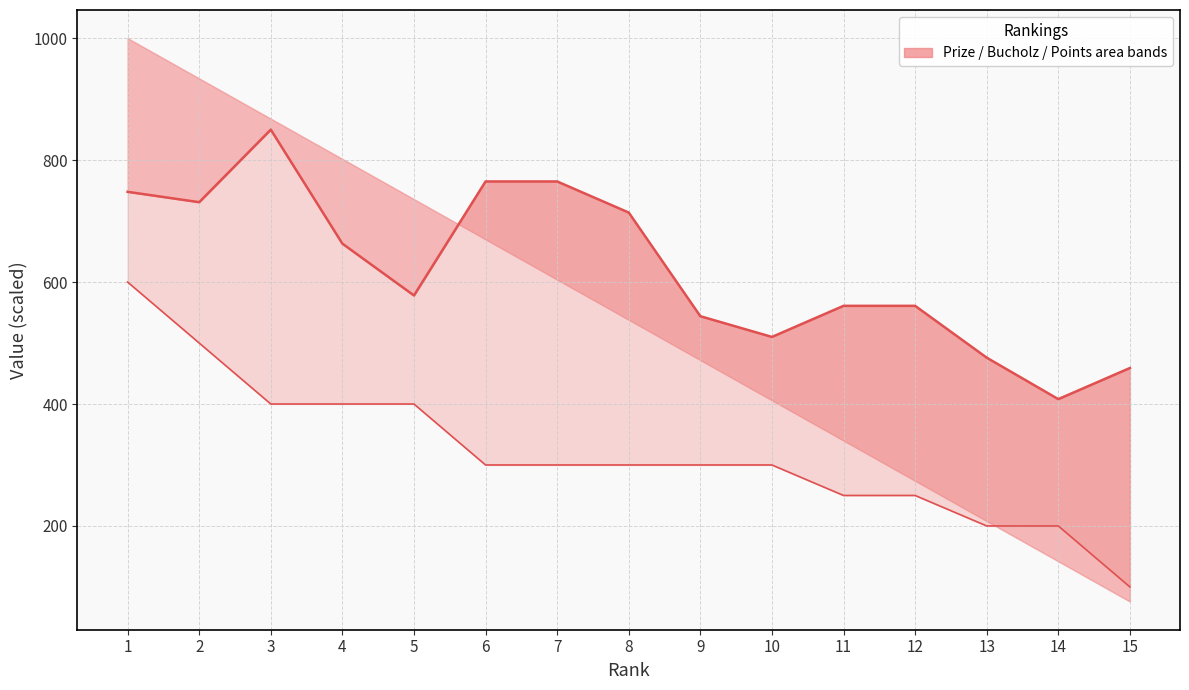

What is the change in value from 2 to 6?

+34